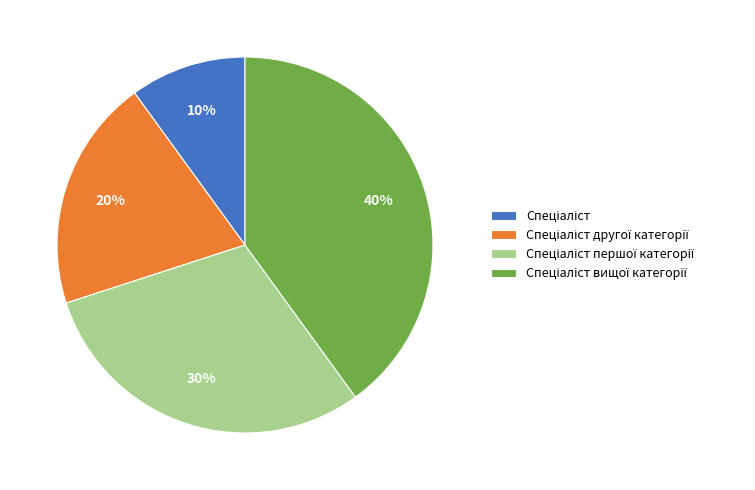

To the nearest percent, what is the average slice percentage?

25%